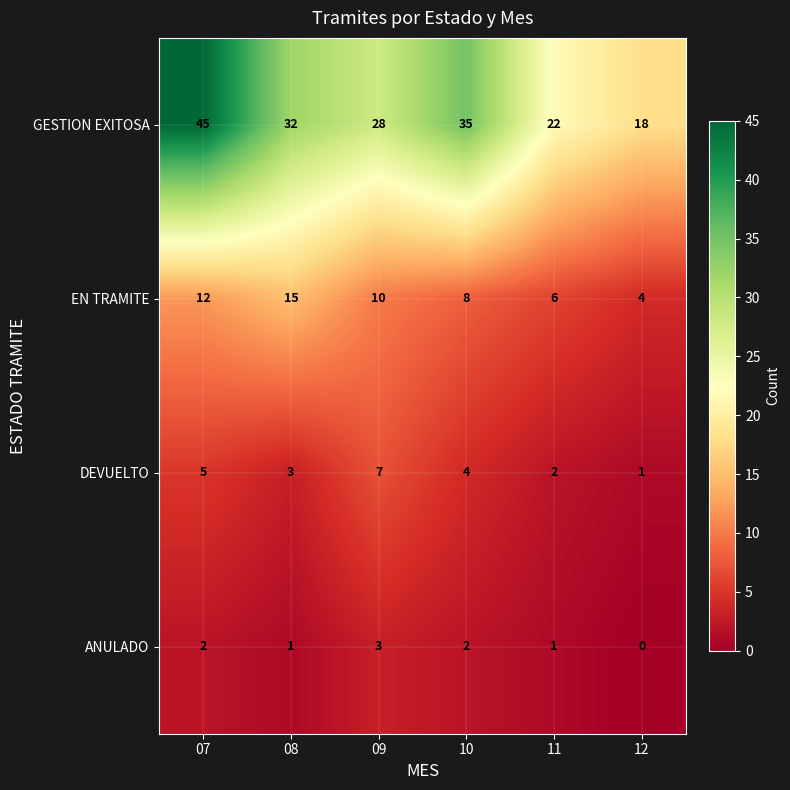

Rank the series by their maximum value, from highest to lowest.

GESTION EXITOSA, EN TRAMITE, DEVUELTO, ANULADO